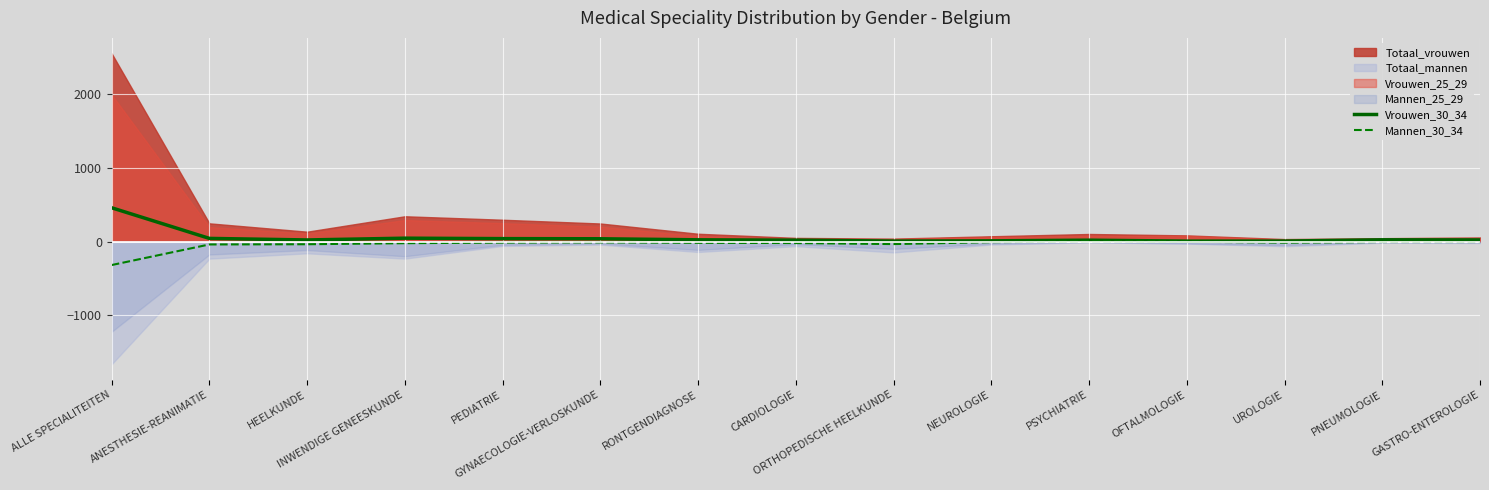

What is the lowest value of the Vrouwen_30_34 series?

5